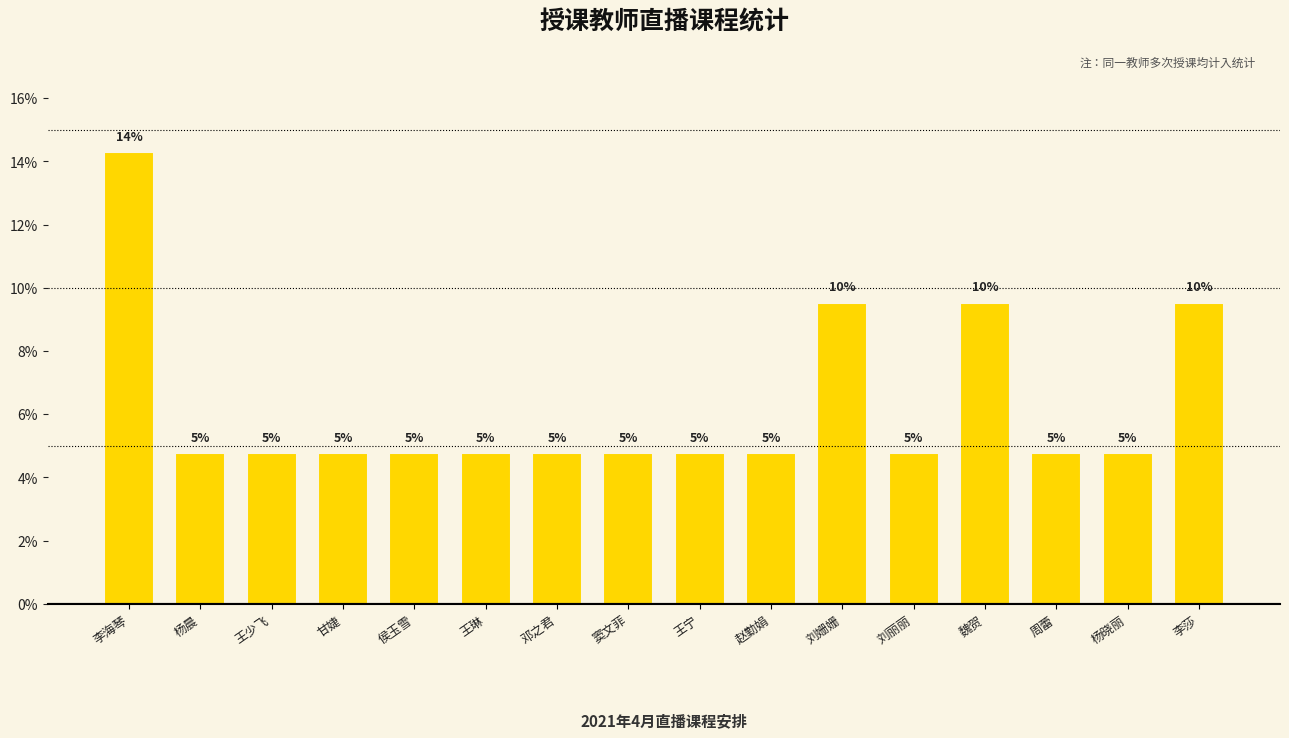

Does the chart contain any negative values?

No